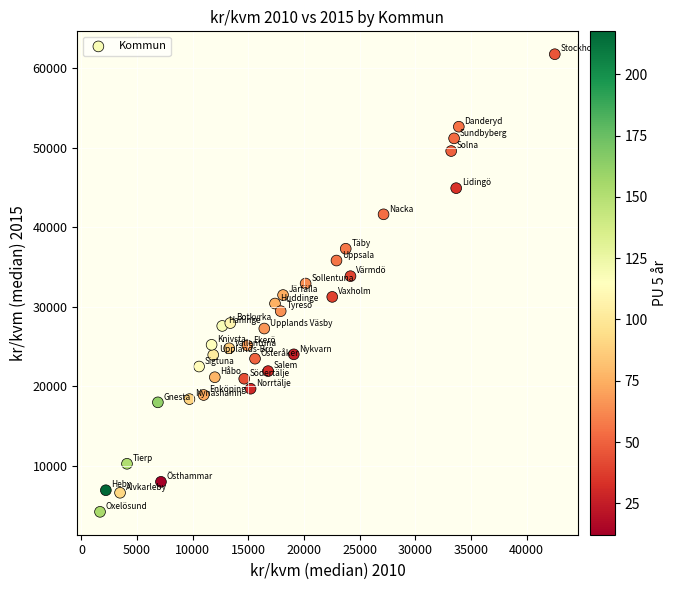

What is the range of Y values (max minus min)?

57496.5